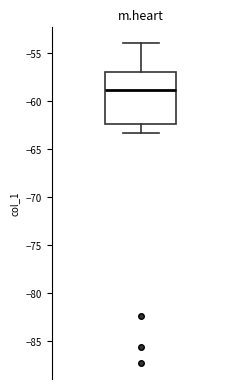

Transcribe this box plot: give where the median line is, the range the box spans, and where the two whiskers end, as read against the y-axis. The values are not printed on the chart, so give them approximately, as read against the axis.

median -59.0, box -62.5 to -57.0, whiskers -63.5 to -54.0